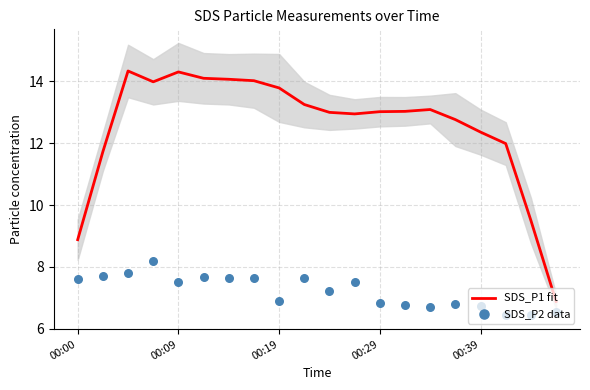

Which series contains the highest Y value?

SDS_P1 fit